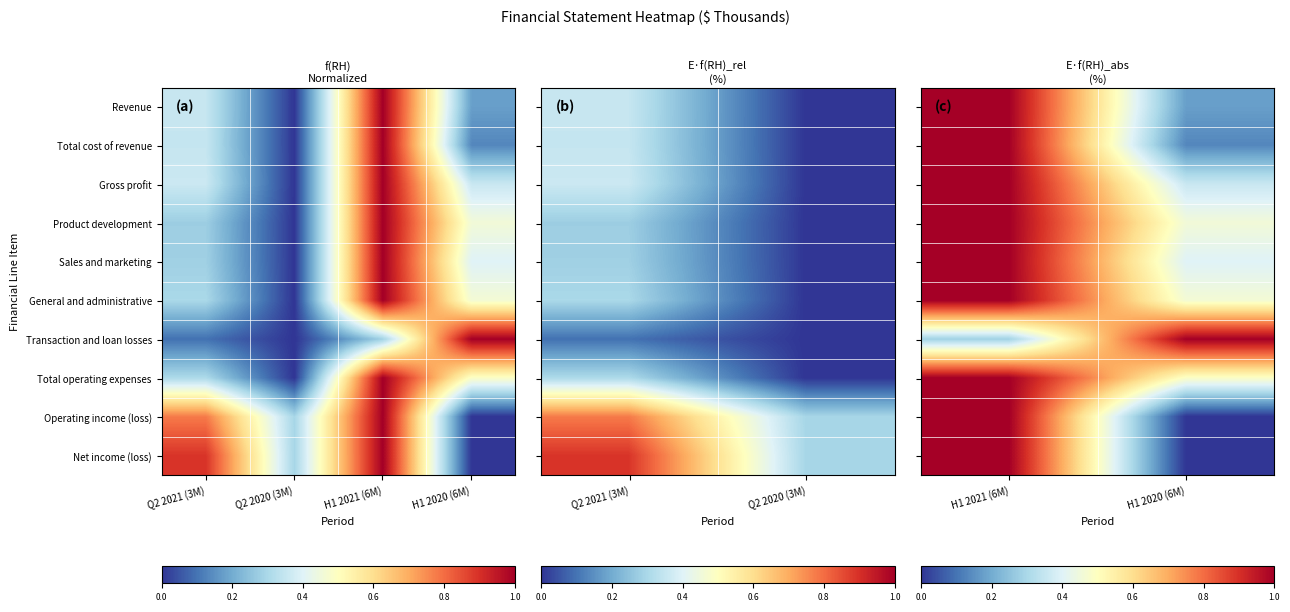

Count the number of categories in the chart.

2